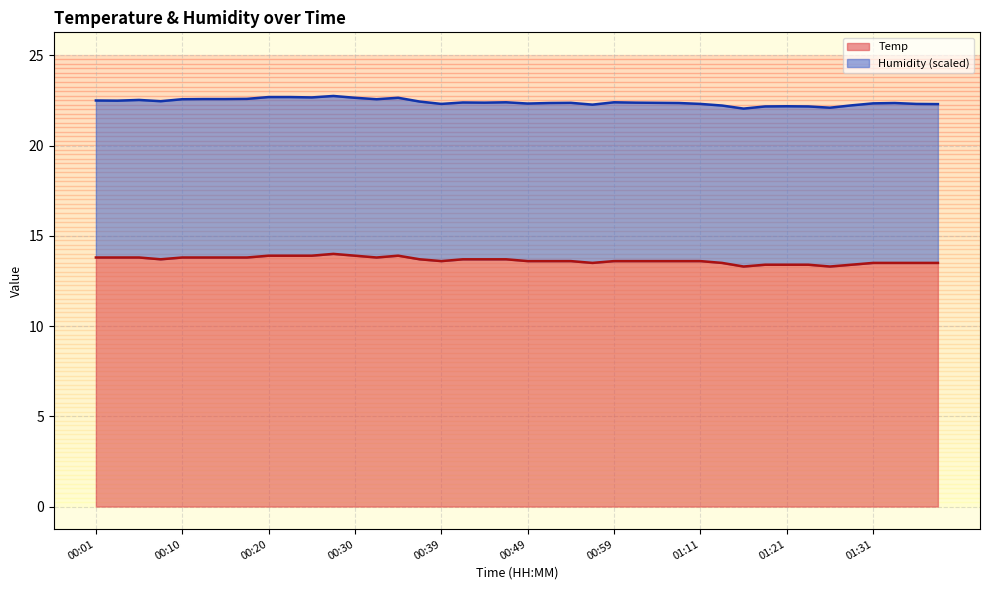

True or false: the data has more than 0 interior local peaks.

True